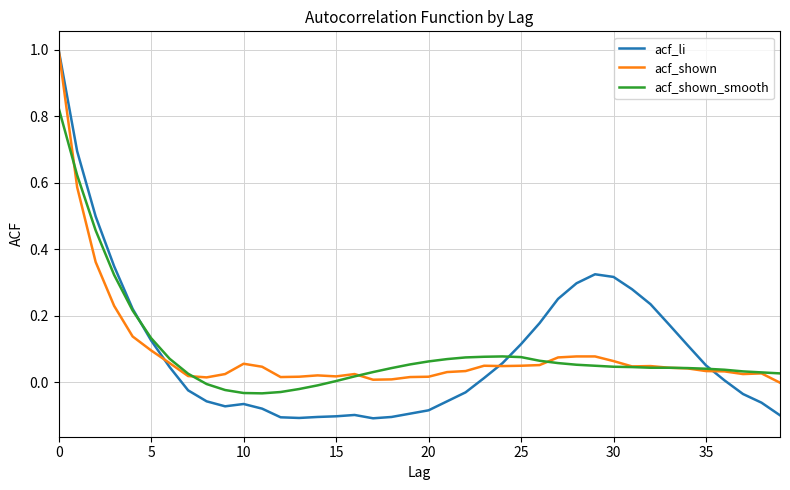

Which series has the widest spread of values?

acf_li